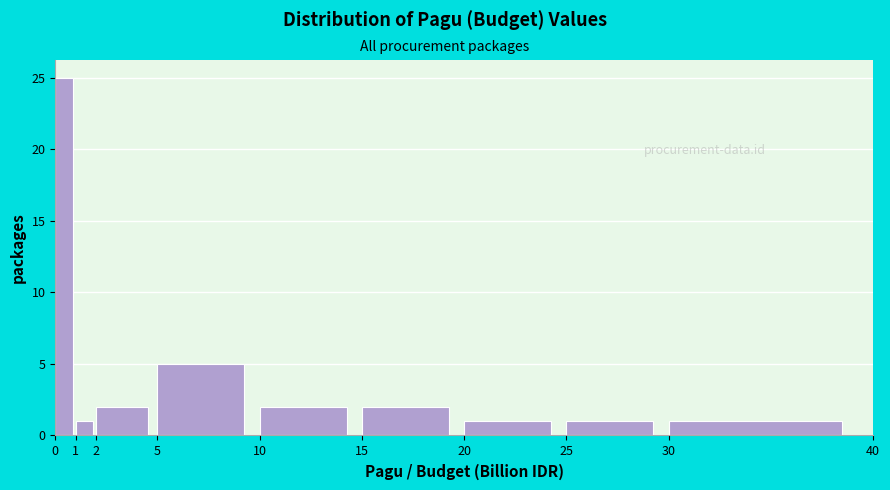

How tall is the bar that spans 5 to 10 on the x-axis? The values are not printed on the chart, so give them approximately, as read against the axis.

5